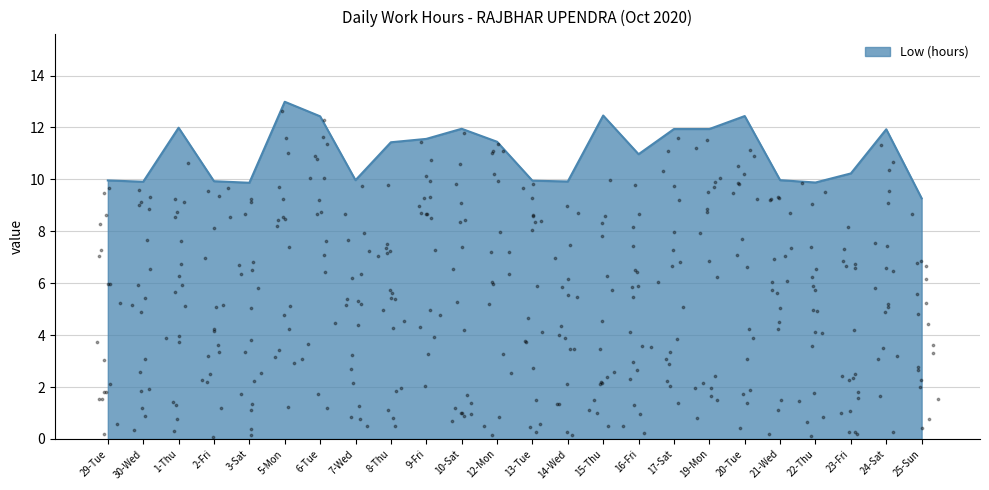

What is the ratio of the value at 19-Mon to the value at 29-Tue?

1.2